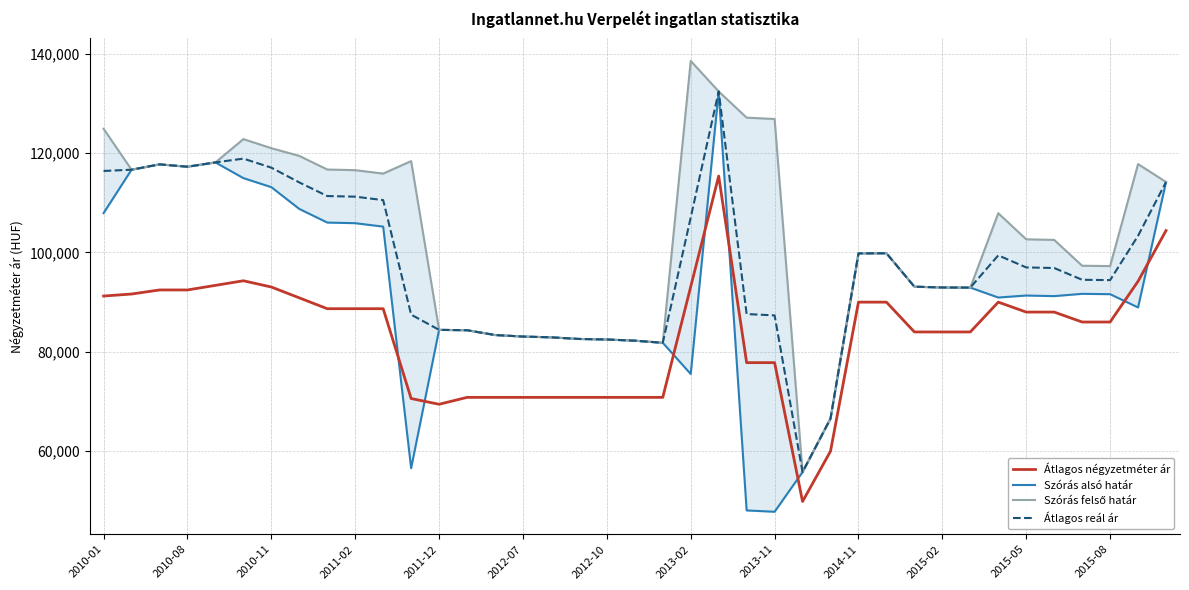

What is the minimum value for Átlagos reál ár?

55802